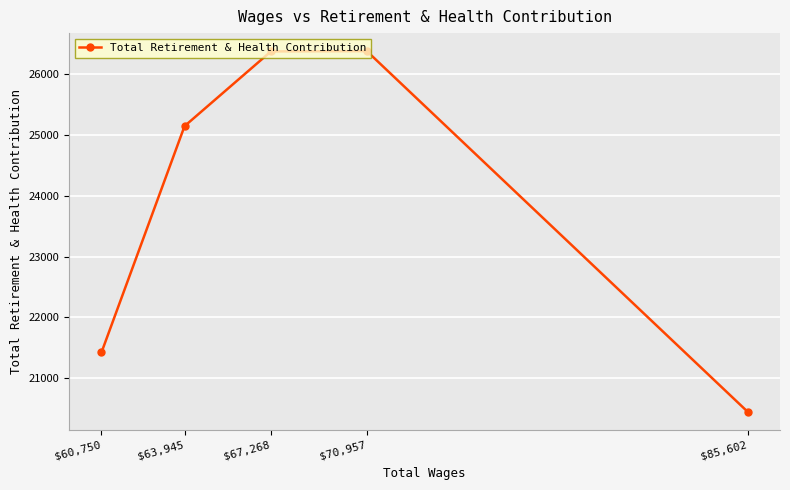

What is the approximate value at $60,750, to the nearest 50?

21400